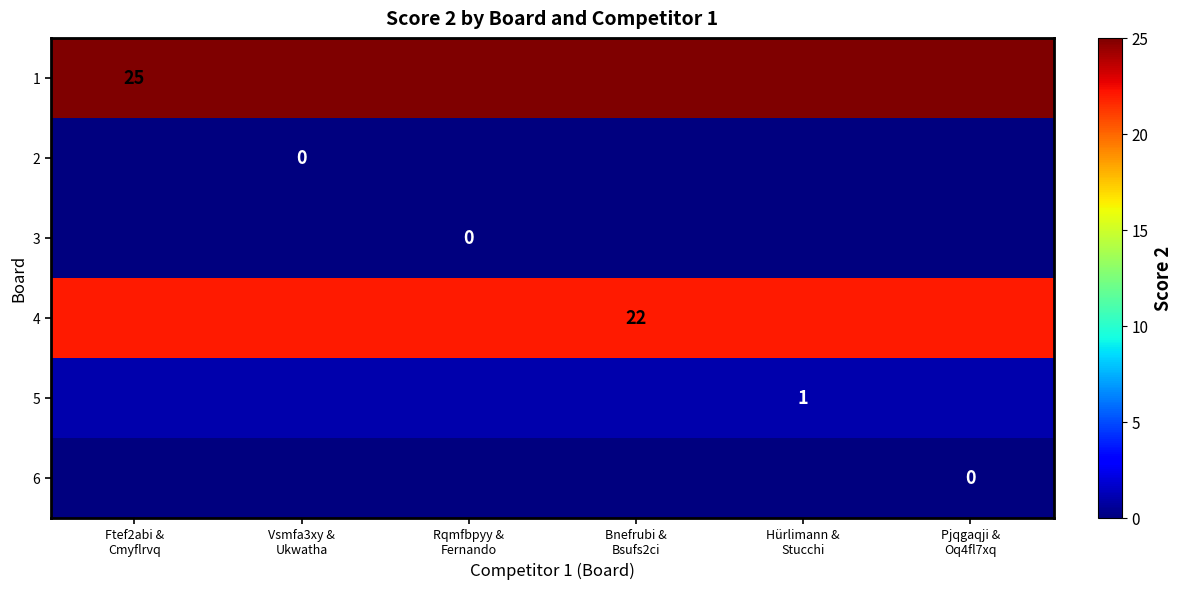

Which series has the largest range (max minus min)?

1